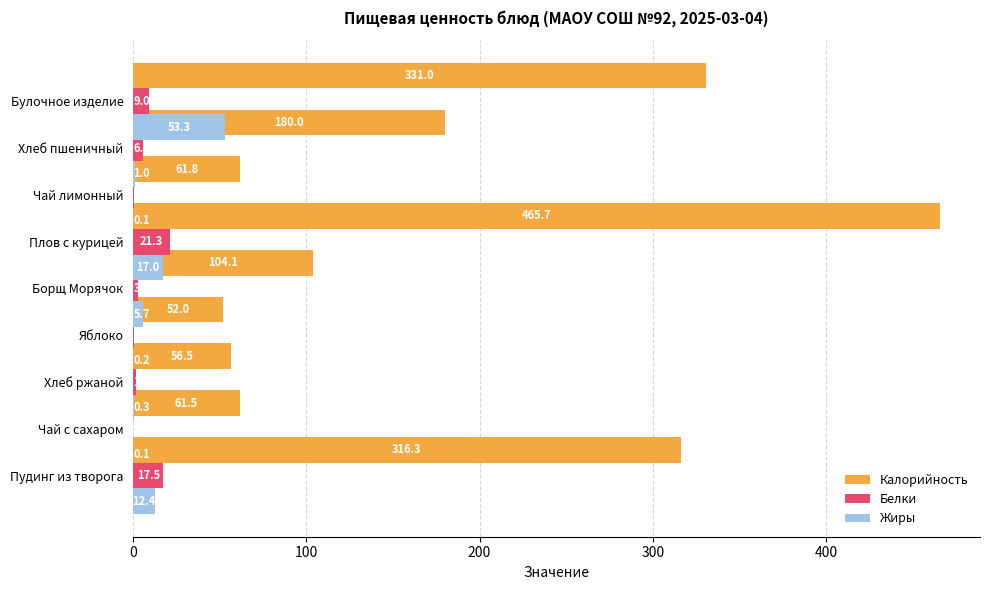

What is the difference between the highest and lowest values at 100?

61.5